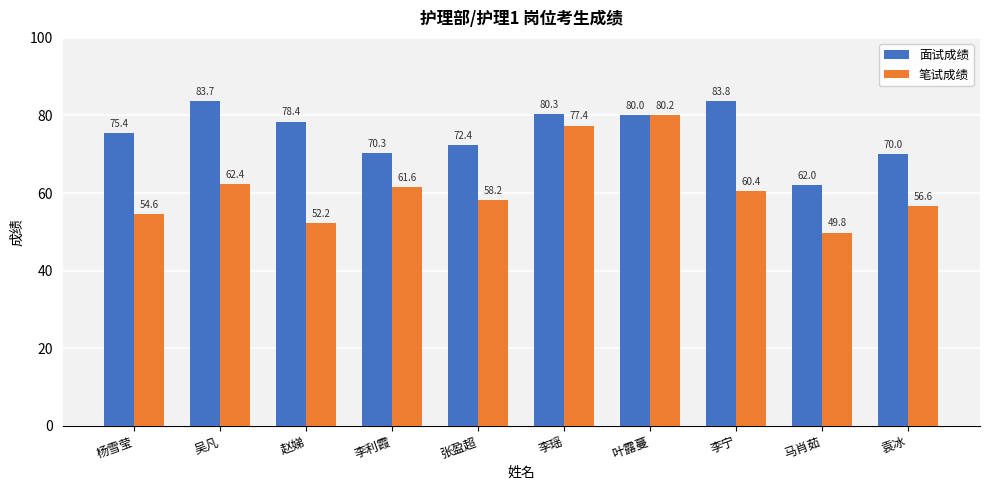

Reading right to left, extract all data points from this chart.

面试成绩: 袁冰=70.0	马肖茹=62.0	李宁=83.8	叶露蔓=80.0	李瑶=80.3	张盈超=72.4	李利霞=70.3	赵娣=78.4	吴凡=83.7	杨雪莹=75.4
笔试成绩: 袁冰=56.6	马肖茹=49.8	李宁=60.4	叶露蔓=80.2	李瑶=77.4	张盈超=58.2	李利霞=61.6	赵娣=52.2	吴凡=62.4	杨雪莹=54.6